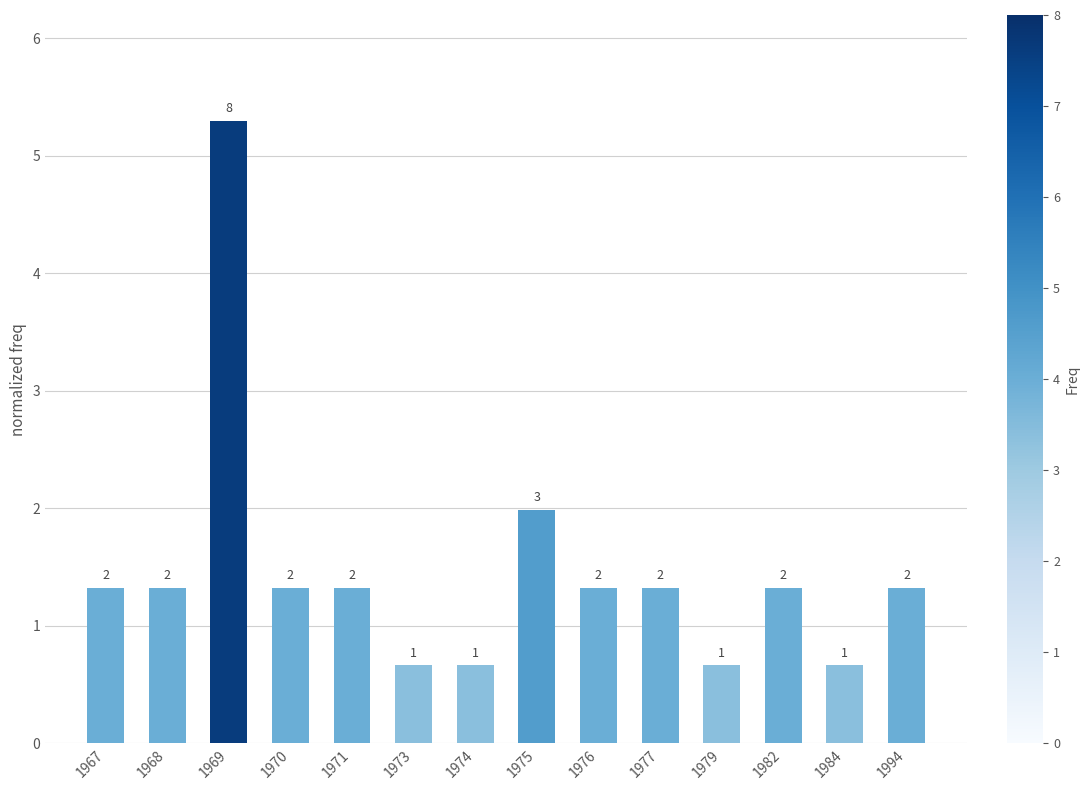

The chart shows a value of 1.7 at 1970. True or false?

False